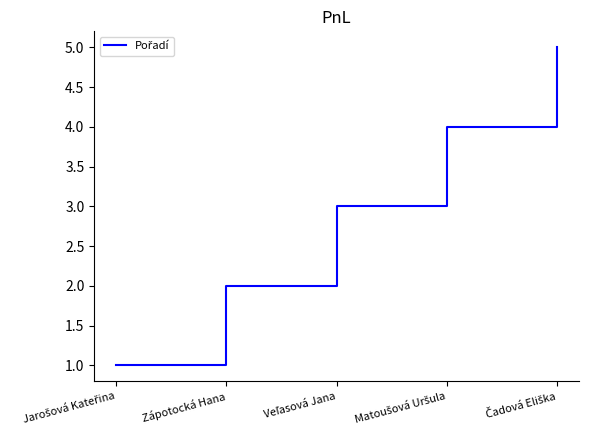

What is the maximum value shown in the chart?

5